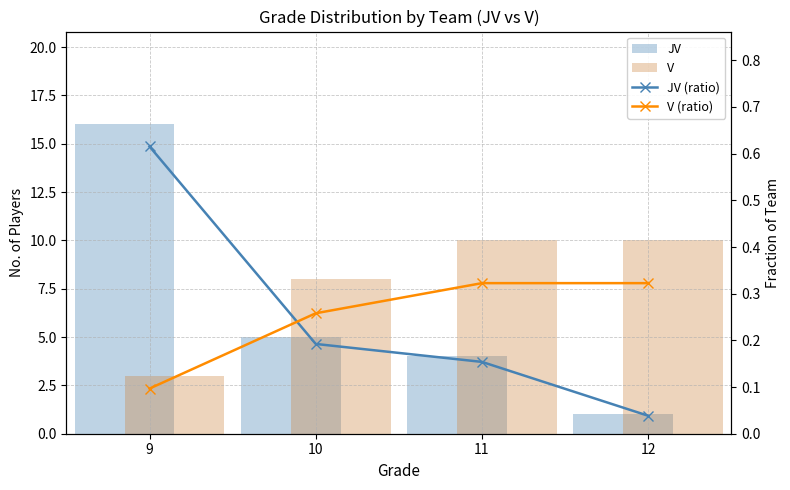

What is the difference between the second highest and minimum values in the V series?

7.0